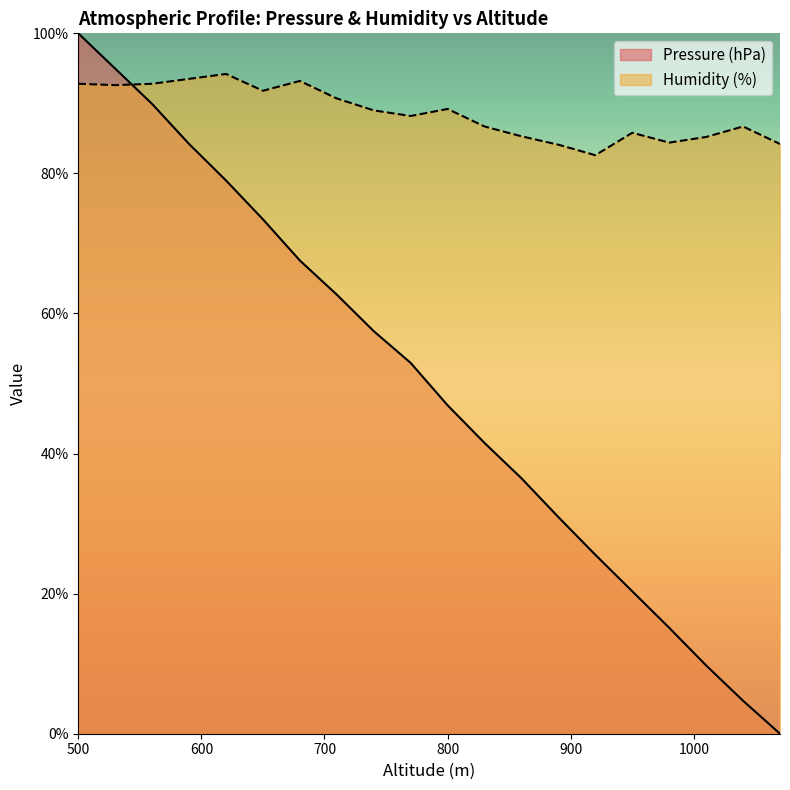

At which category does Humidity (%) reach its first local valley?

530